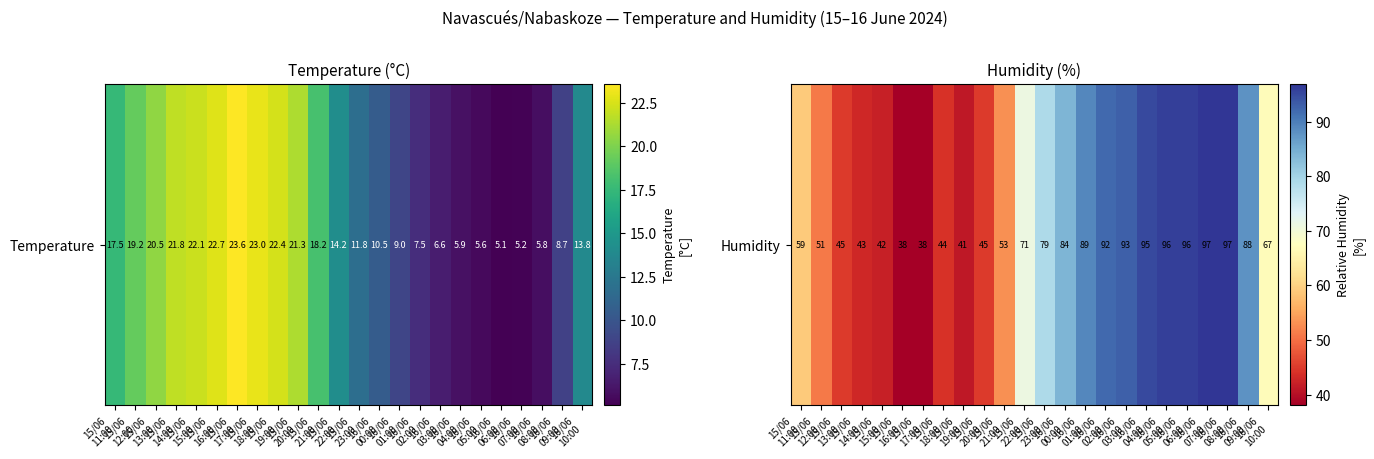

What is the minimum value shown in the chart?

38